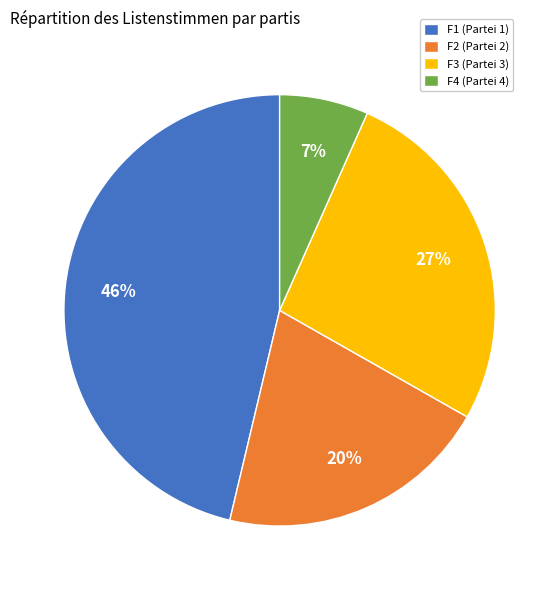

Which category has the smallest portion of the pie?

F4 (Partei 4)